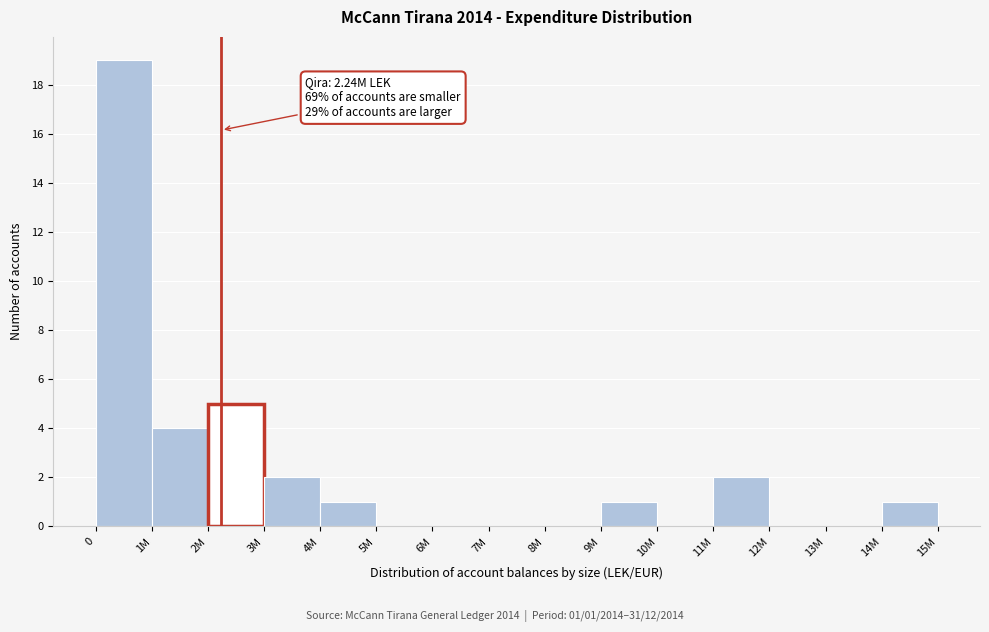

Reading left to right, what are all the values shown in this chart?

0=19	1M=4	2M=5	3M=2	4M=1	5M=0	6M=0	7M=0	8M=0	9M=1	10M=0	11M=2	12M=0	13M=0	14M=1